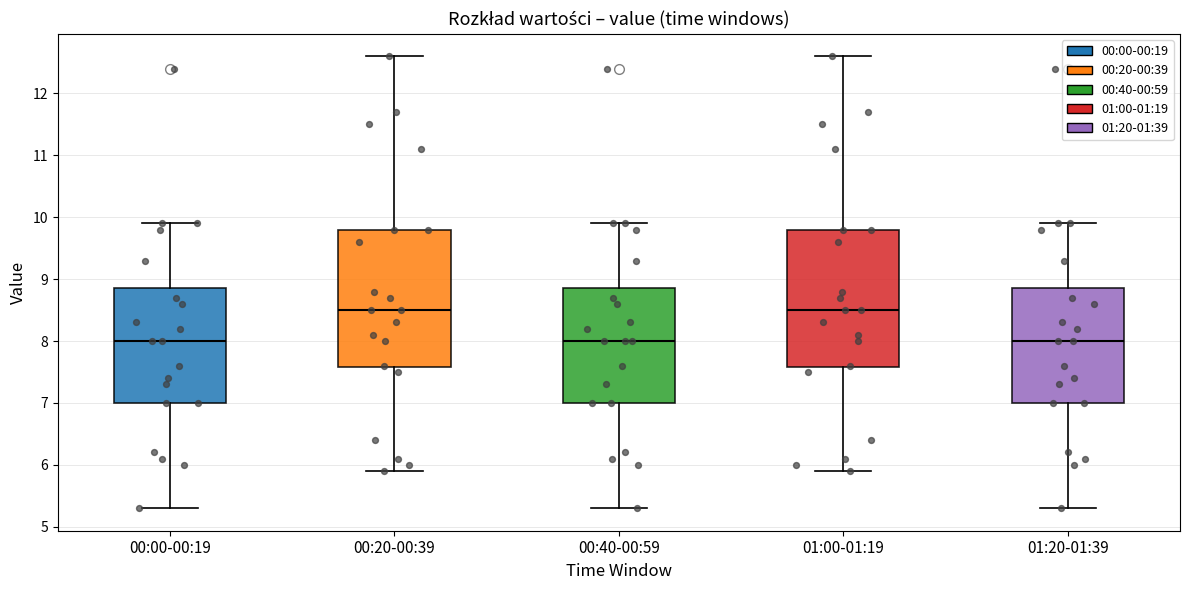

Where is the lower edge of the box for 00:20-00:39 on the y-axis? The values are not printed on the chart, so give them approximately, as read against the axis.

7.6